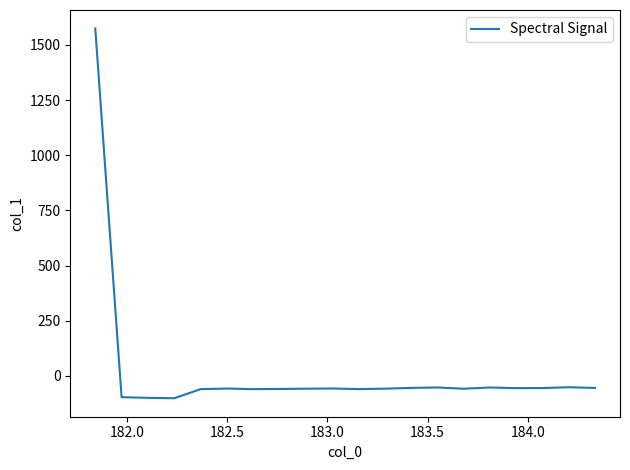

What is the smallest value displayed?

-101.8